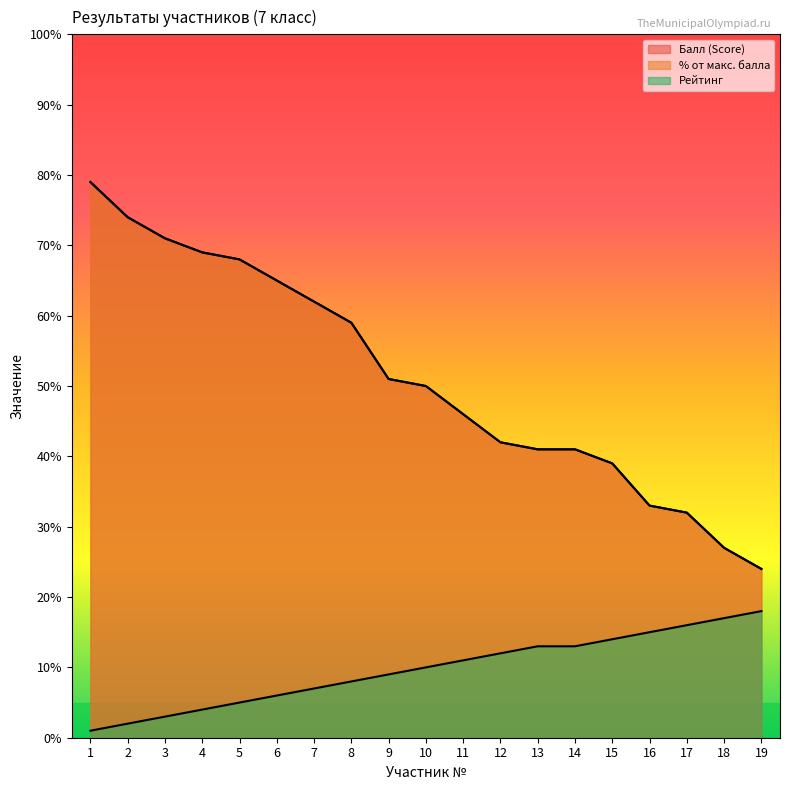

What is the minimum value for % от макс. балла?

24